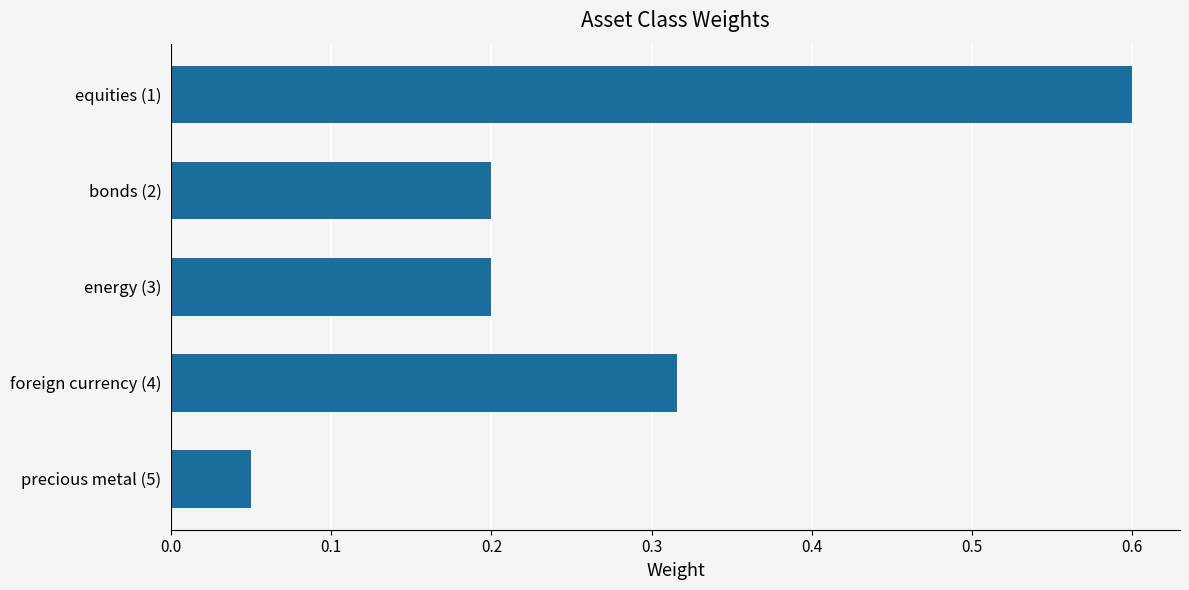

The value at equities (1) is 1.0. True or false?

False